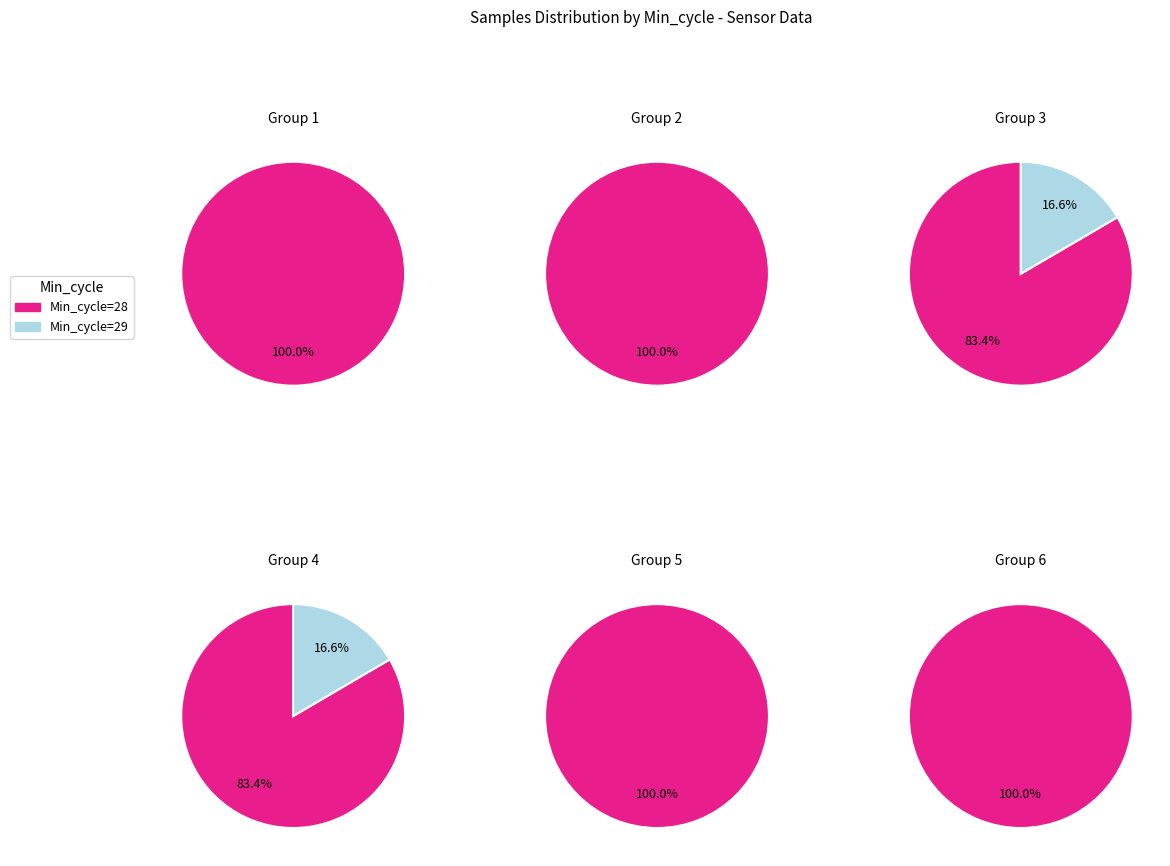

Is 29 the majority of the pie?

No